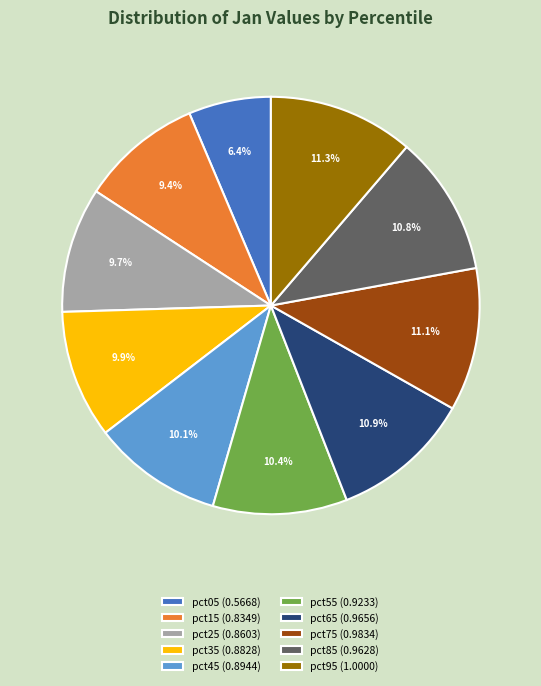

Is it true that pct95 is 22% of the pie?

False